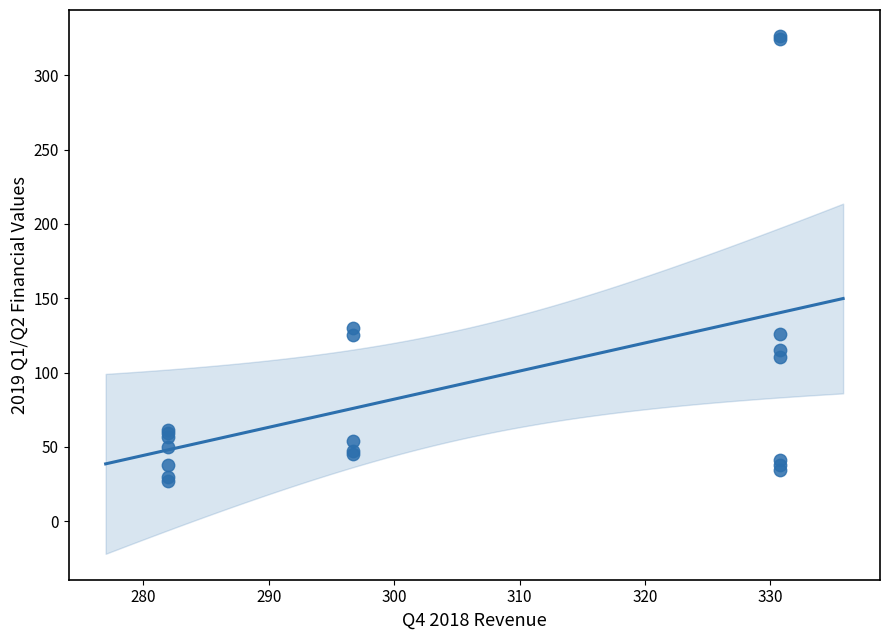

What Y value in the scatter plot is closest to 176?

130.2